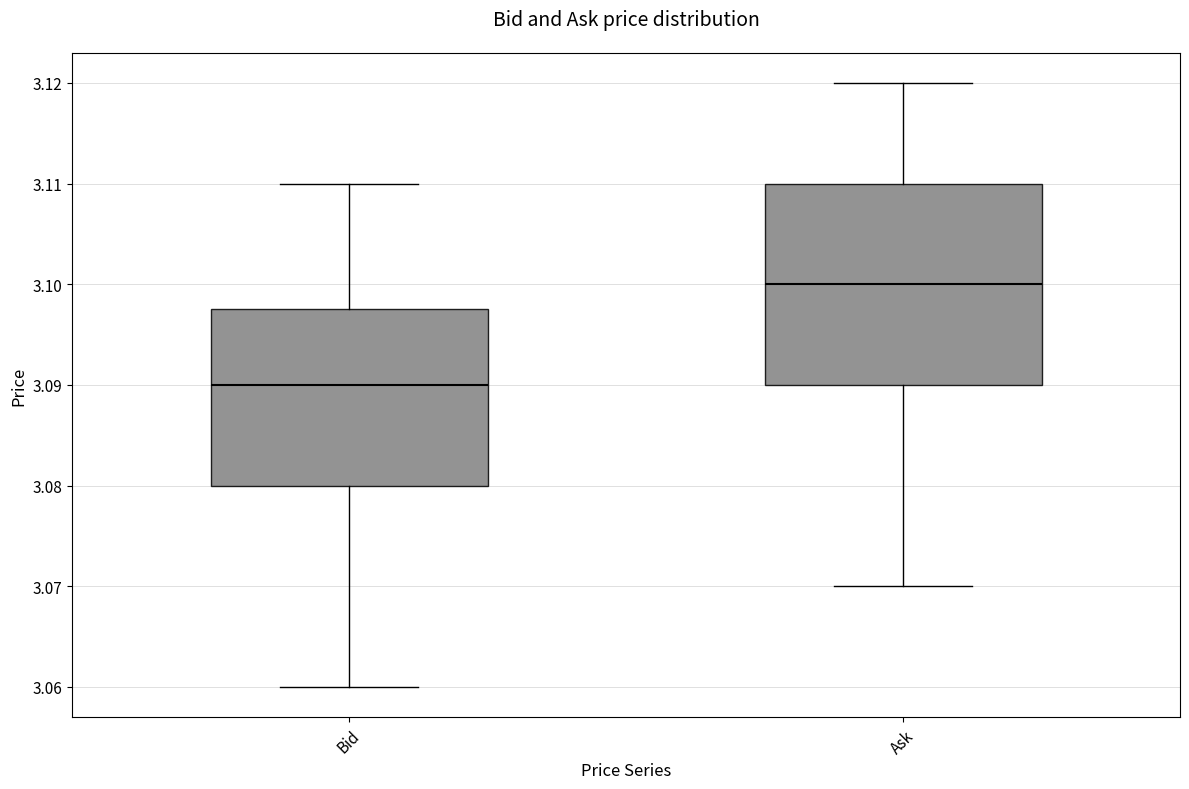

Which box's median line is the highest?

Ask